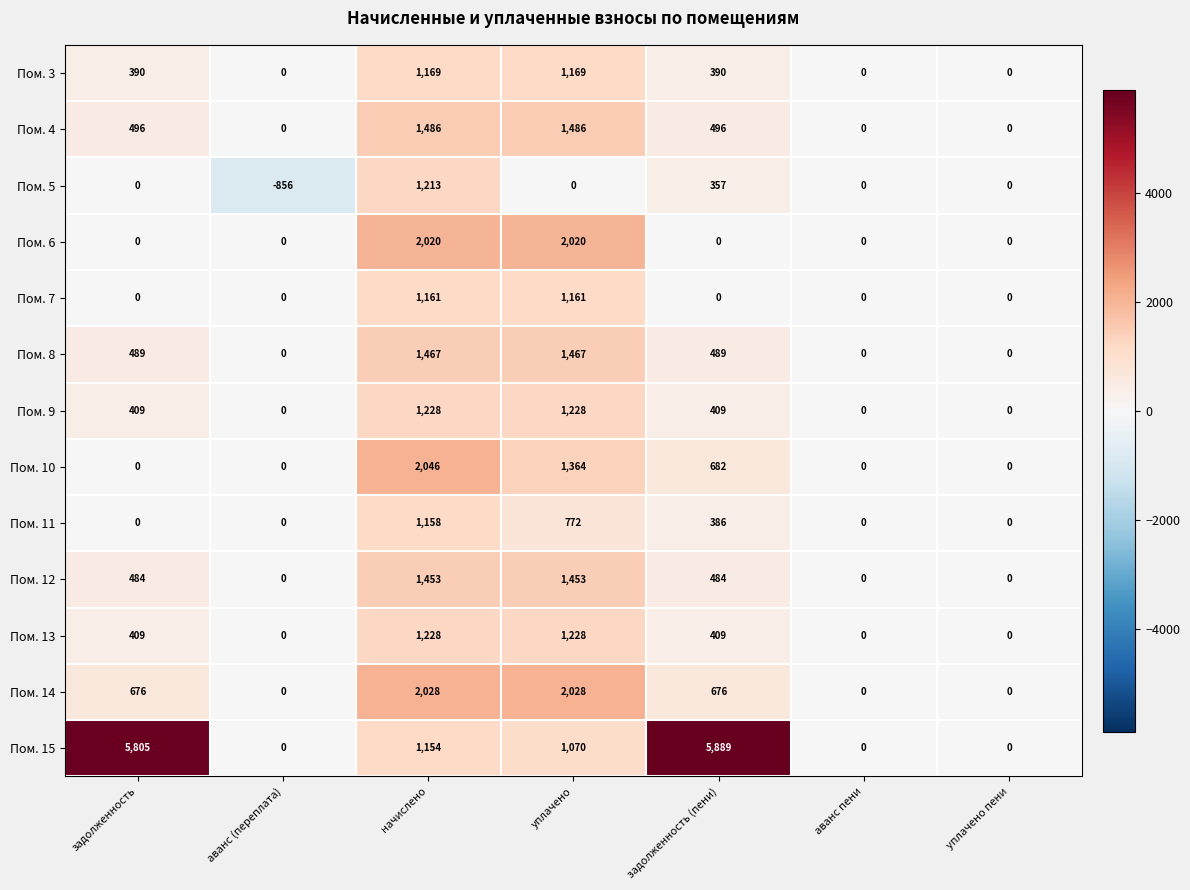

The value of Пом. 12 at задолженность (пени) is 633. True or false?

False